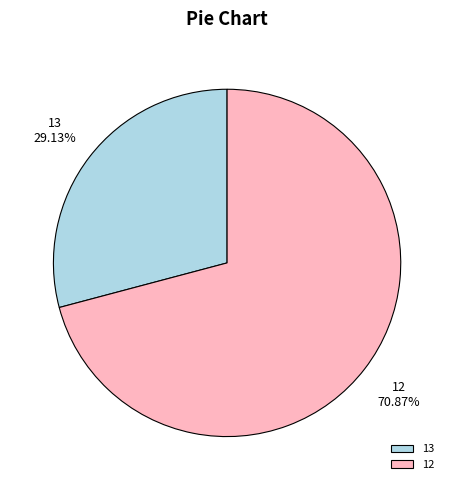

Which category has the smallest portion of the pie?

13